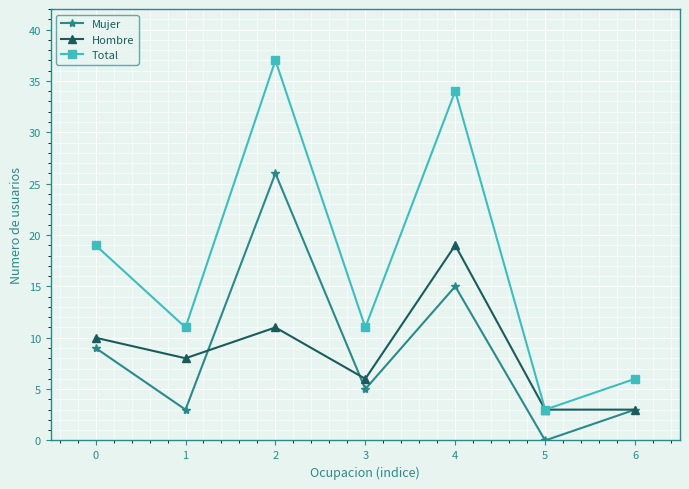

Reading left to right, list all the values displayed in this chart.

Mujer: 9	3	26	5	15	0	3
Hombre: 10	8	11	6	19	3	3
Total: 19	11	37	11	34	3	6